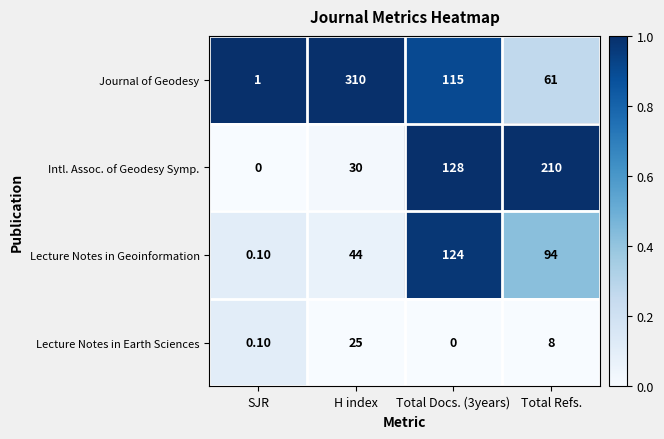

At how many categories does at least one series exceed 0?

4